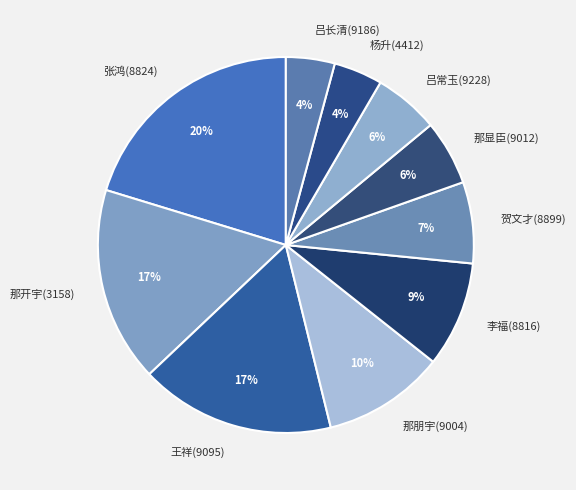

To the nearest percent, what portion does 那开宇(3158) represent?

17%